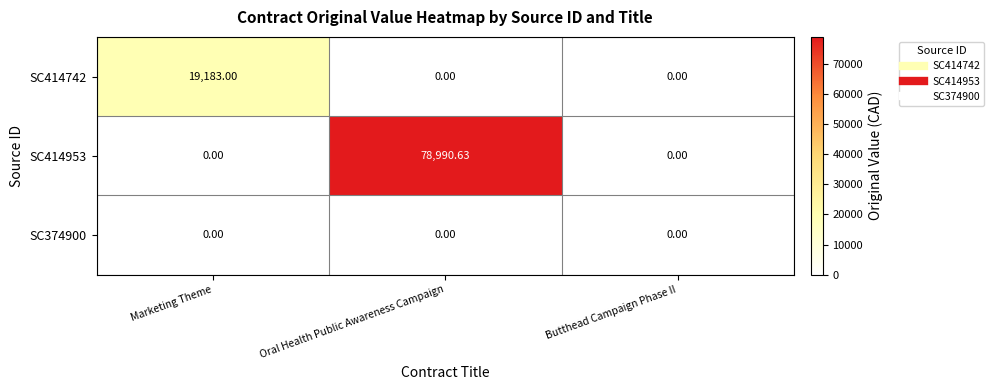

What is the spread (max minus min) of values at Oral Health Public Awareness Campaign?

78990.6